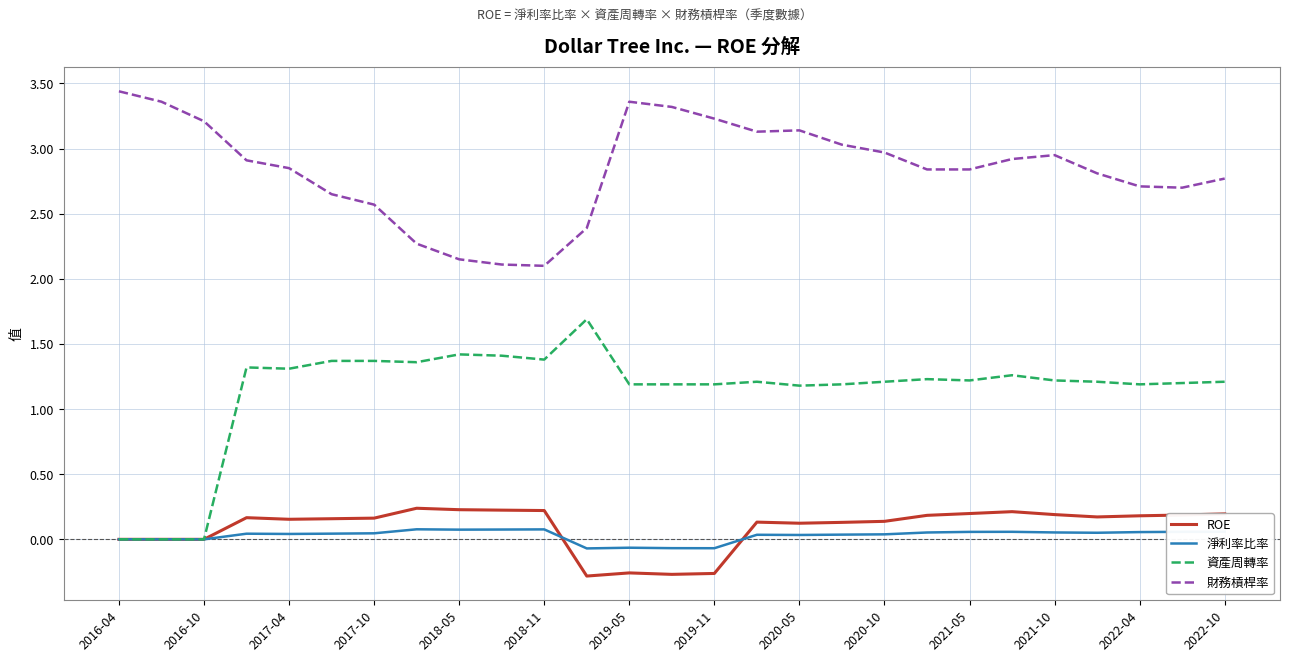

What is the maximum value shown in the chart?

3.4